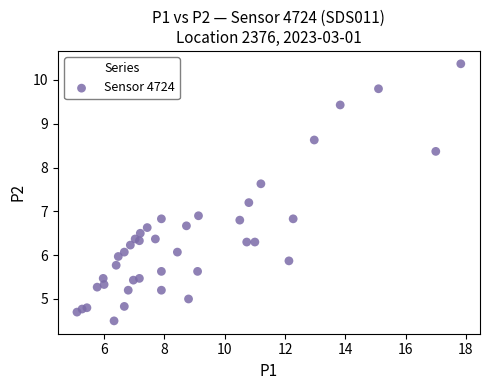

What Y value in the scatter plot is closest to 7?

6.9